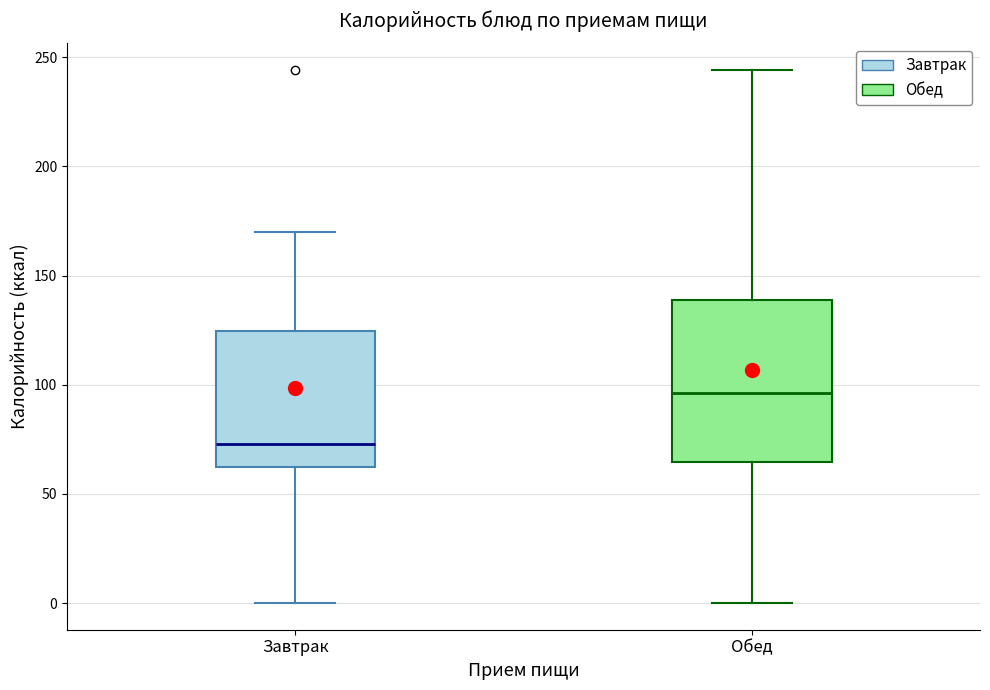

Which box's median line is the lowest?

Завтрак